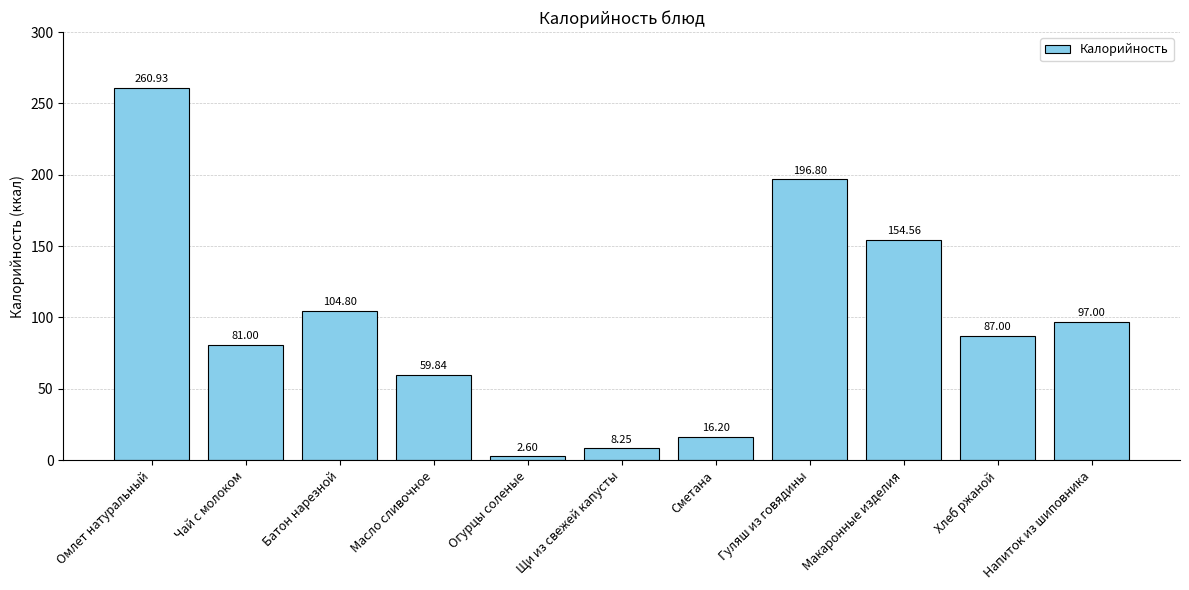

Where is the data nearest to the value 131?

Макаронные изделия